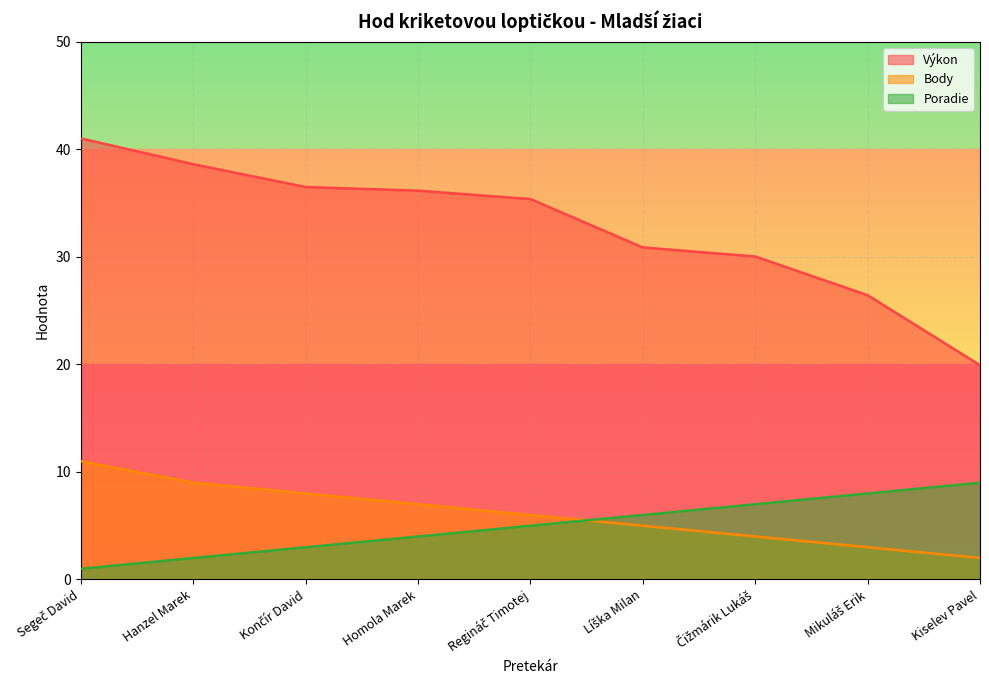

How many data points does each series have?

9